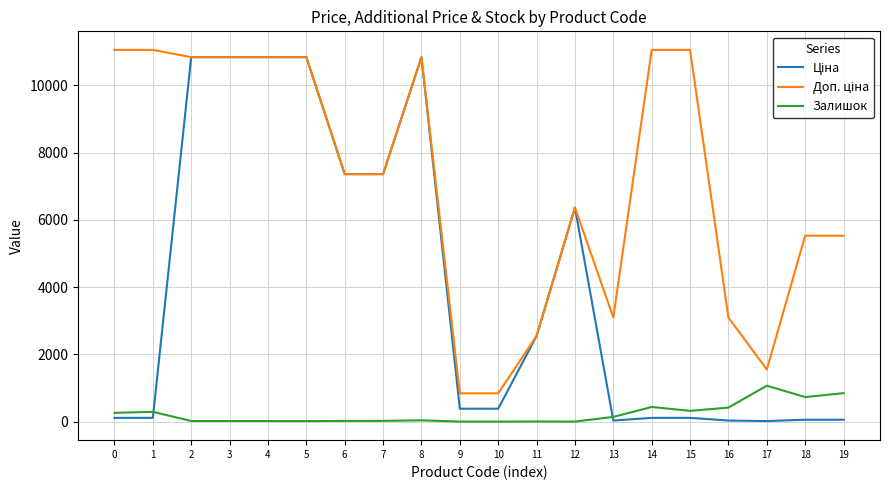

The value of Залишок at 10 is 470.2. True or false?

False